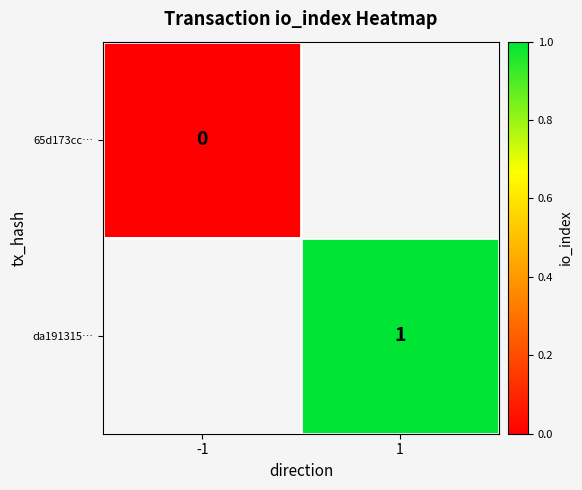

How many distinct data groups are displayed?

2